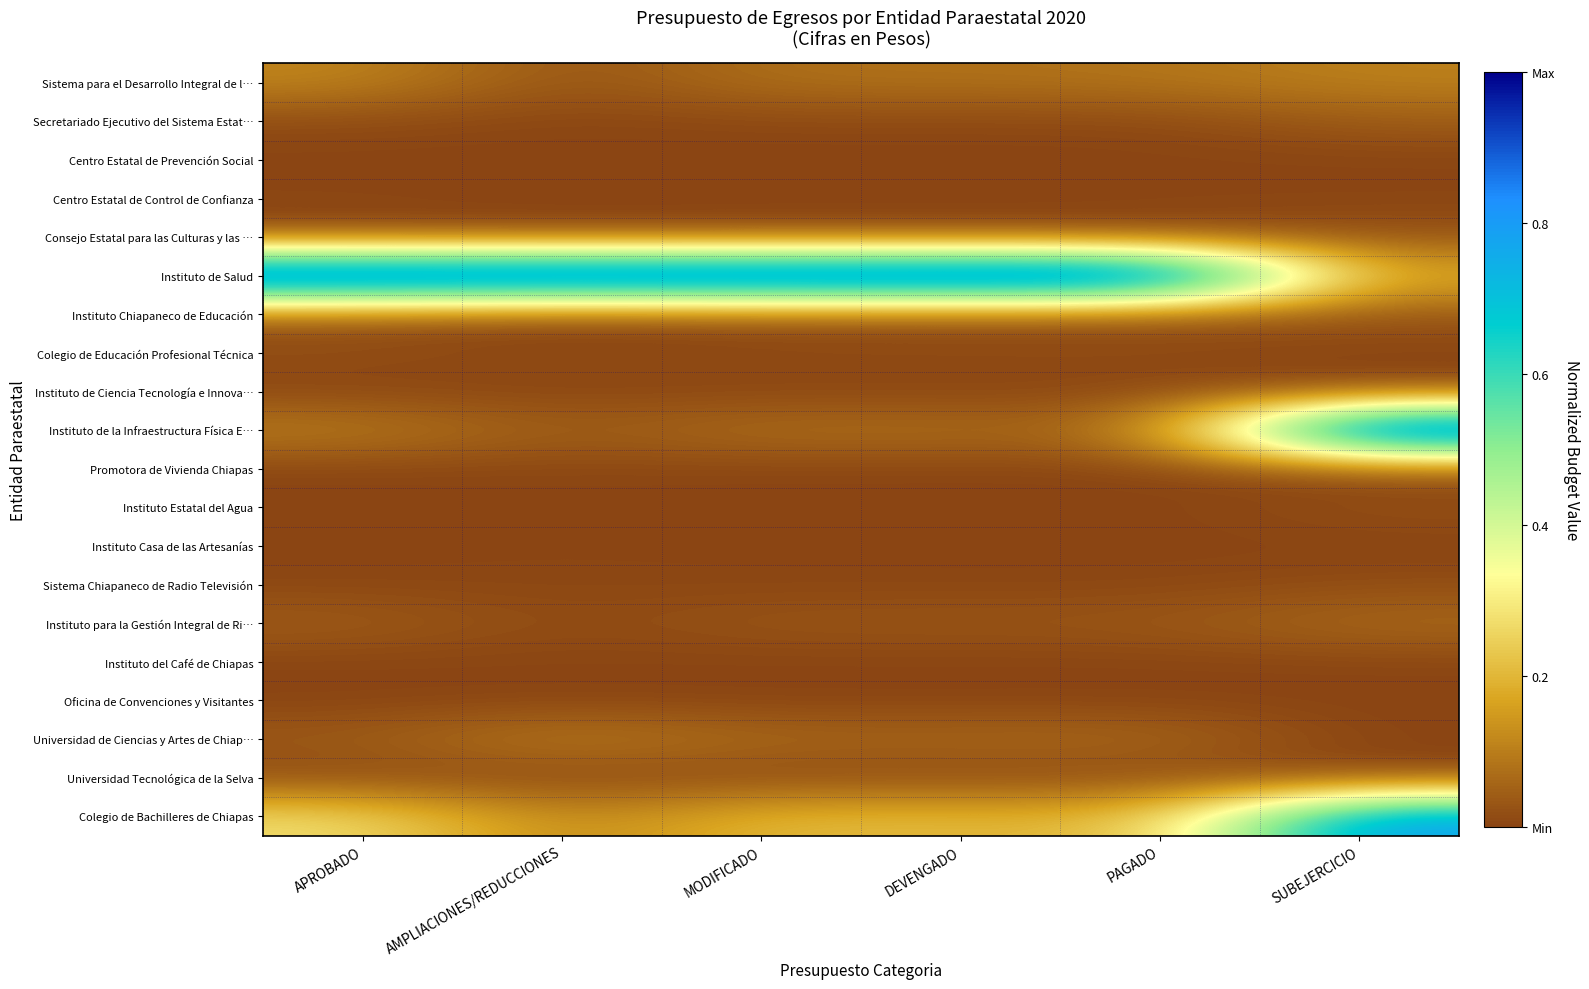

What is the total value across all series at PAGADO?

1.5